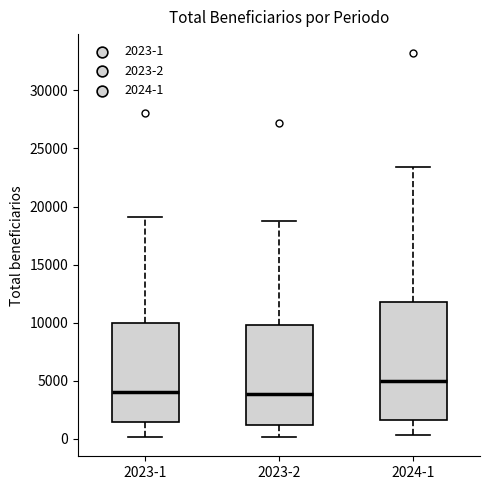

Reading left to right, read every box against the y-axis: the position of its median line, the range the box covers, and the ends of its whiskers. The values are not printed on the chart, so give them approximately, as read against the axis.

2023-1: median 4000, box 1500 to 10000, whiskers 0 to 19000
2023-2: median 4000, box 1000 to 10000, whiskers 0 to 18500
2024-1: median 5000, box 1500 to 12000, whiskers 500 to 23500